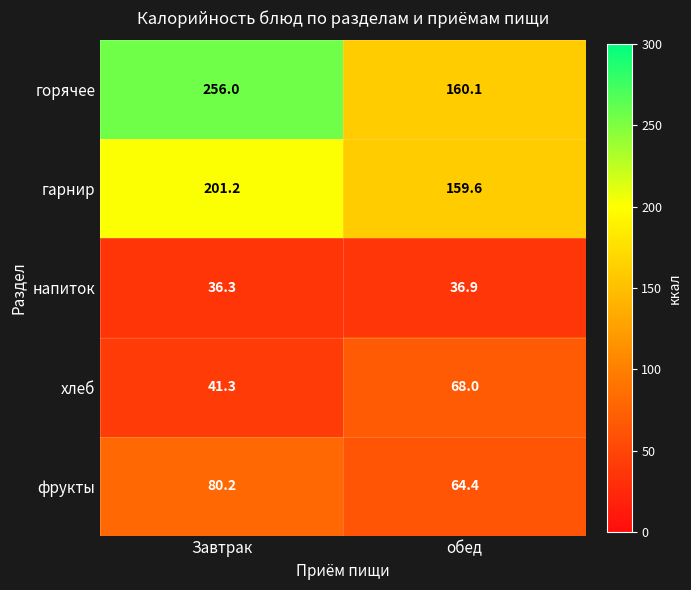

Reading right to left, list all the values displayed in this chart.

горячее: 160.1	256.0
гарнир: 159.6	201.2
напиток: 36.9	36.3
хлеб: 68.0	41.3
фрукты: 64.4	80.2